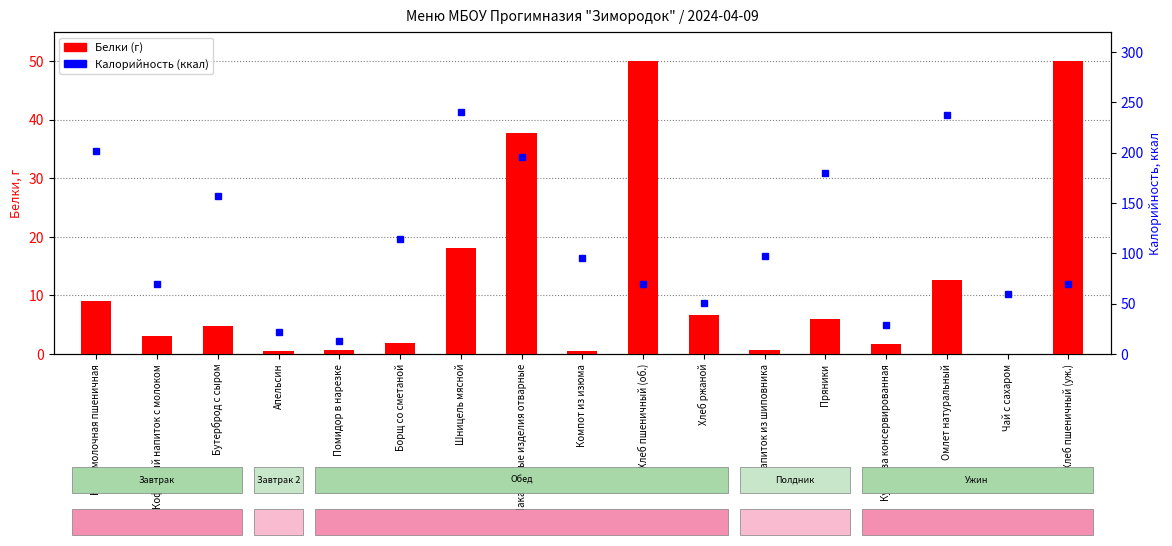

What is the sum of the Калорийность (ккал) values at Хлеб пшеничный (об.) and Кукуруза консервированная?

99.2